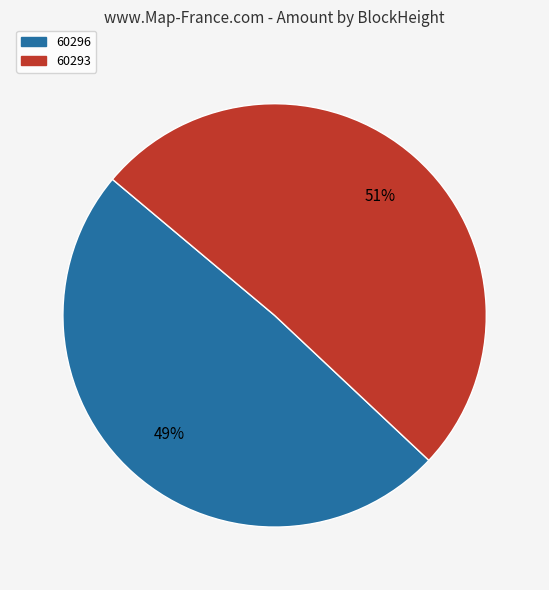

Do 60296 and 60293 together represent more than half of the pie?

Yes